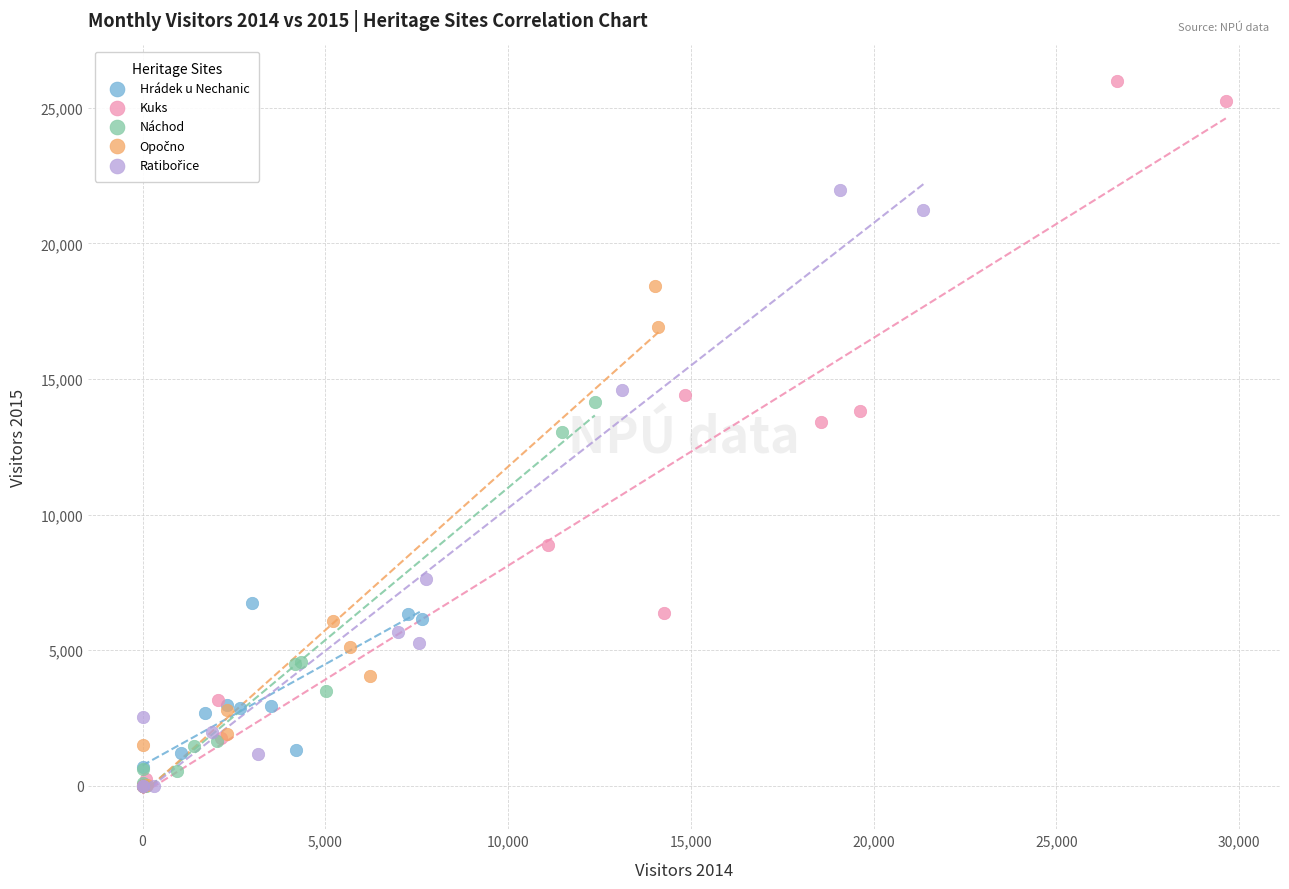

Which series has the widest spread of Y values?

Kuks